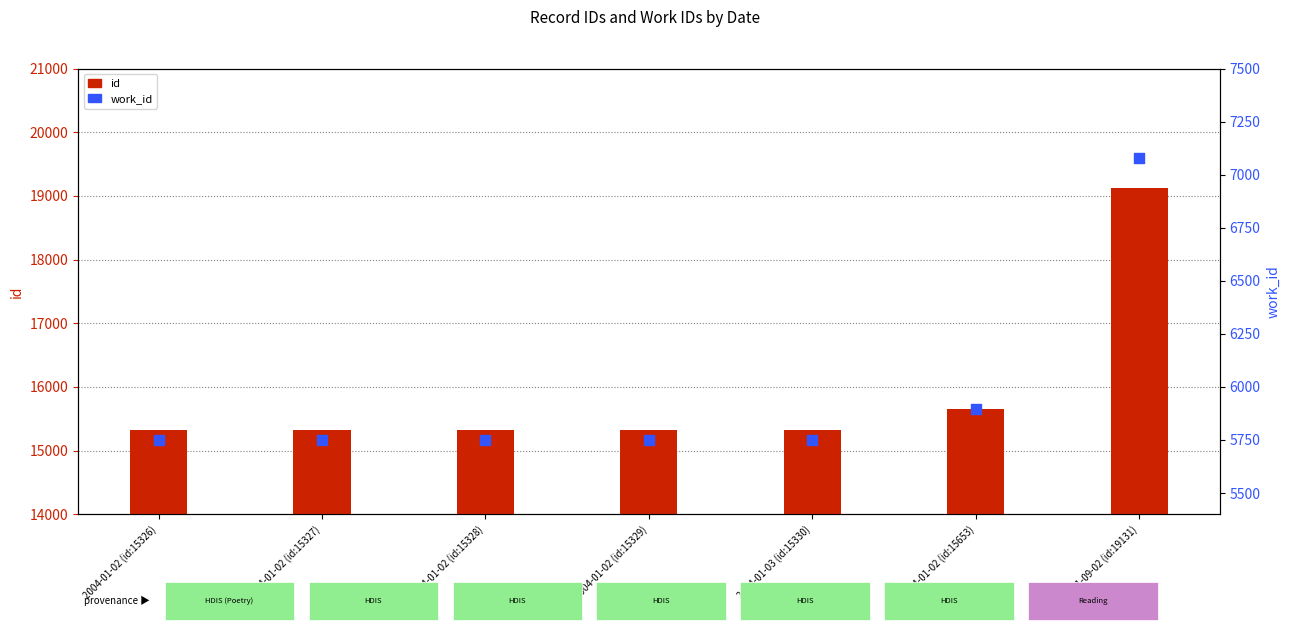

What are all the series names shown in the legend?

id, work_id